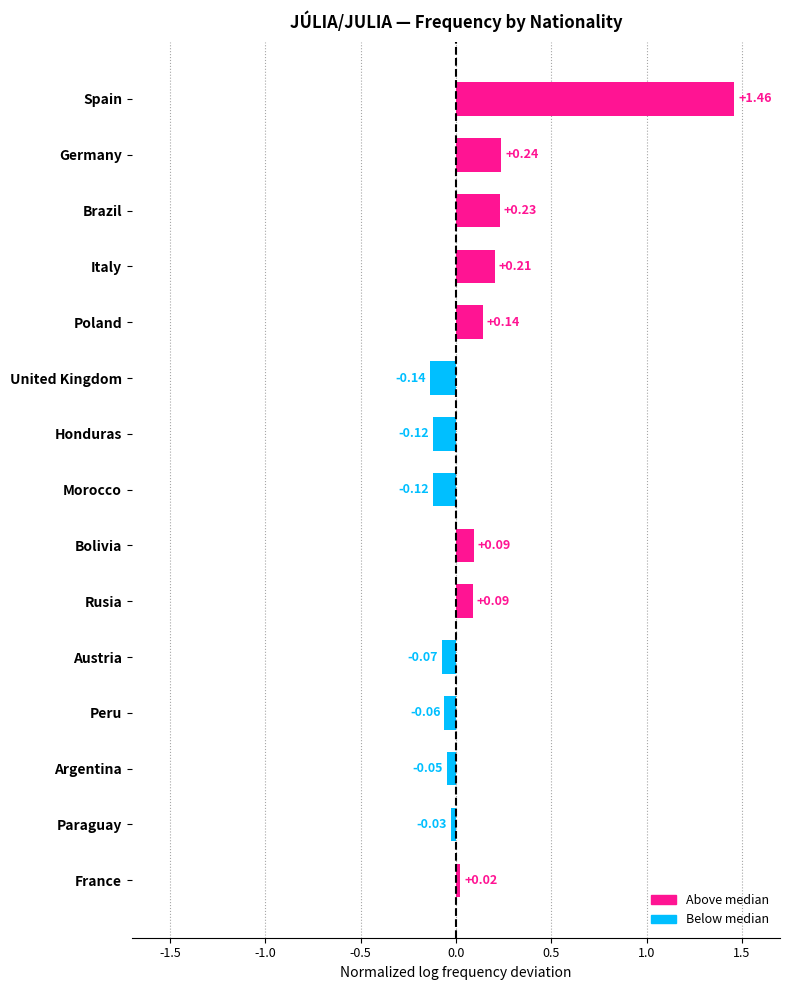

What is the change in value from Italy to Argentina?

-0.3